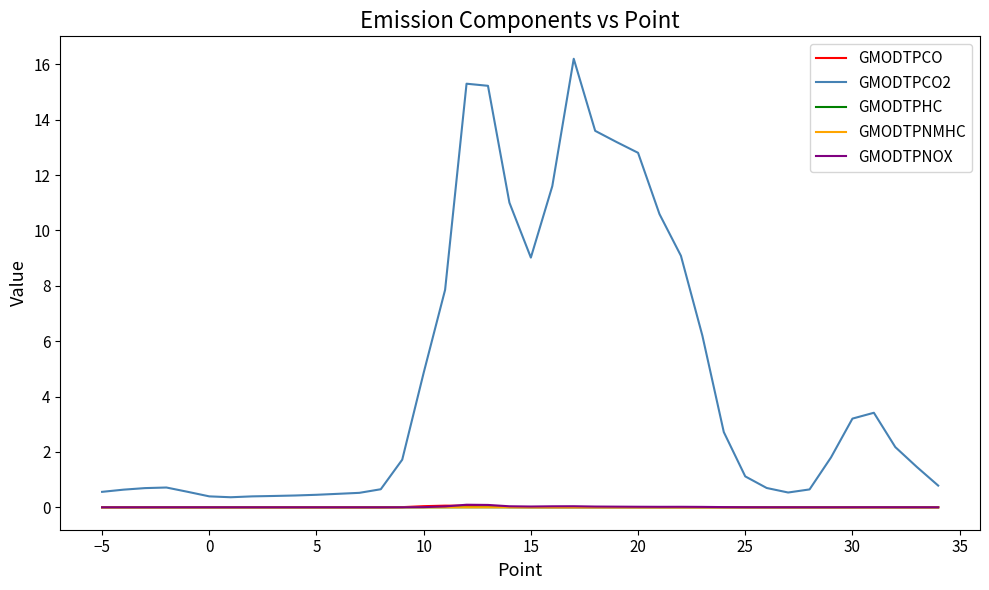

Which series has the largest range (max minus min)?

GMODTPCO2